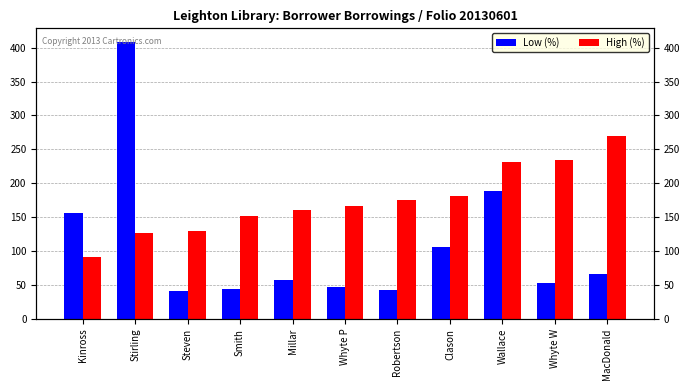

Reading left to right, extract all data points from this chart.

Low (%): Kinross=156	Stirling=408	Steven=41	Smith=44	Millar=57	Whyte P=47	Robertson=43	Clason=106	Wallace=188	Whyte W=53	MacDonald=66
High (%): Kinross=91	Stirling=127	Steven=130	Smith=151	Millar=161	Whyte P=167	Robertson=175	Clason=181	Wallace=232	Whyte W=234	MacDonald=270